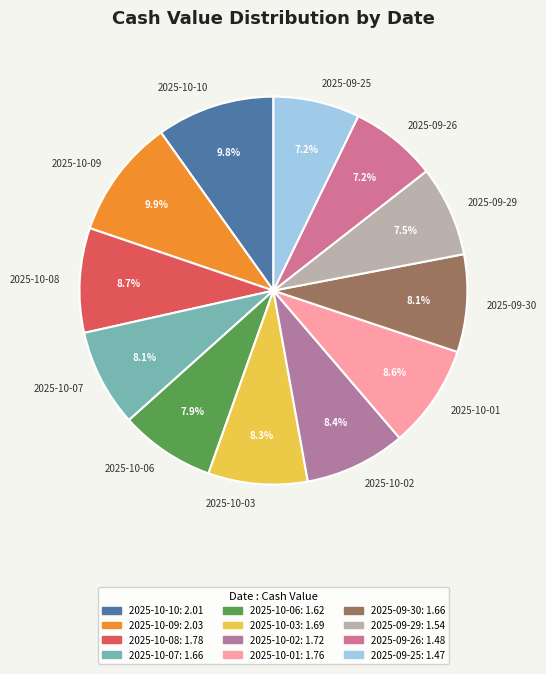

Approximately how many times larger is the value at 2025-09-26 compared to 2025-10-03?

0.9